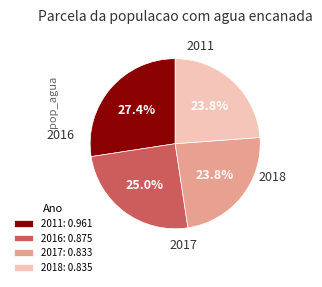

Does 2011: 0.961 represent more than half of the total?

No